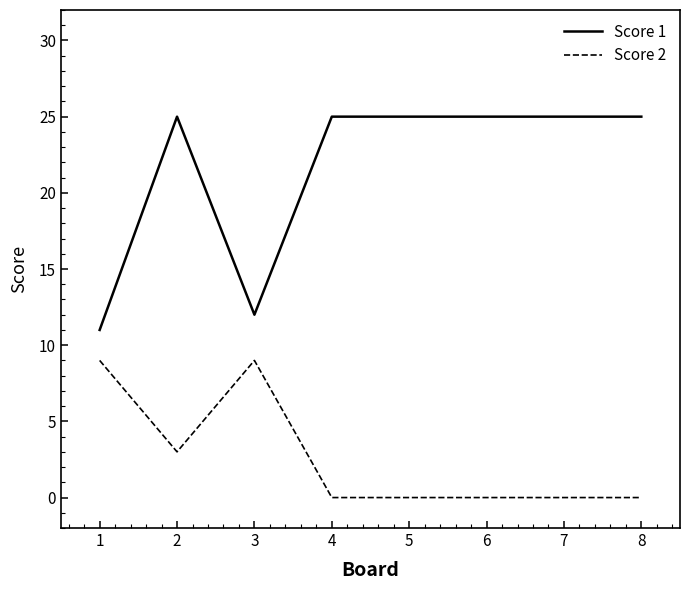

What is the difference between the maximum and minimum values in the Score 2 series?

9